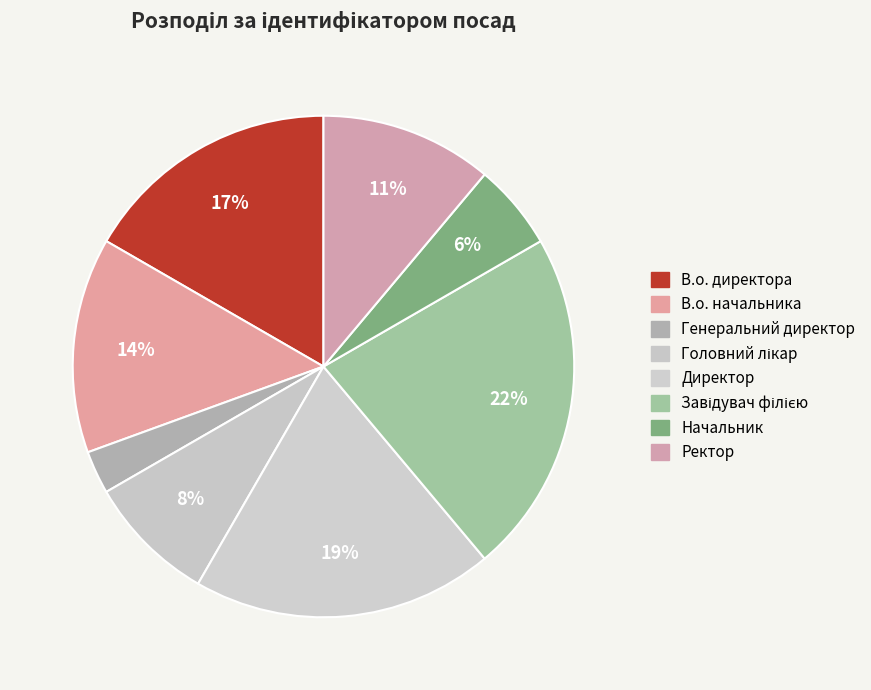

What is the total percentage of Директор and Завідувач філією?

41.7%